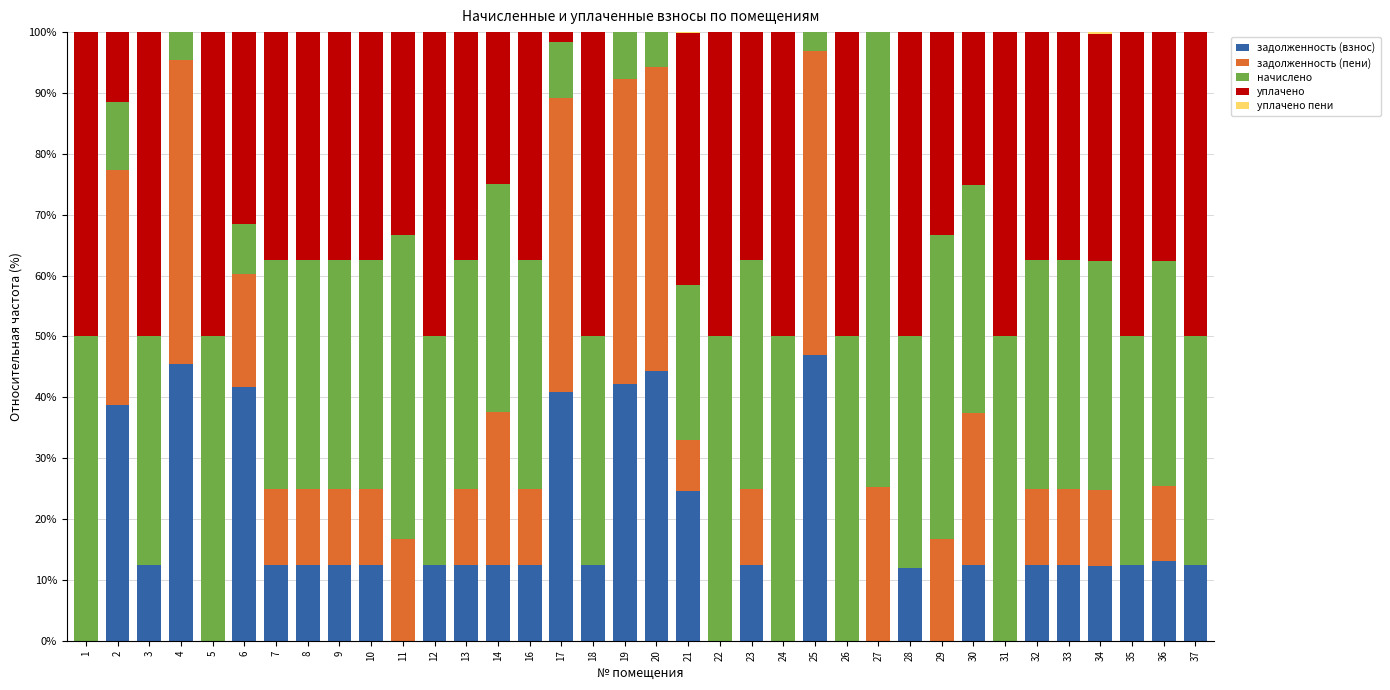

What is the total value across all series at 5?

100.0